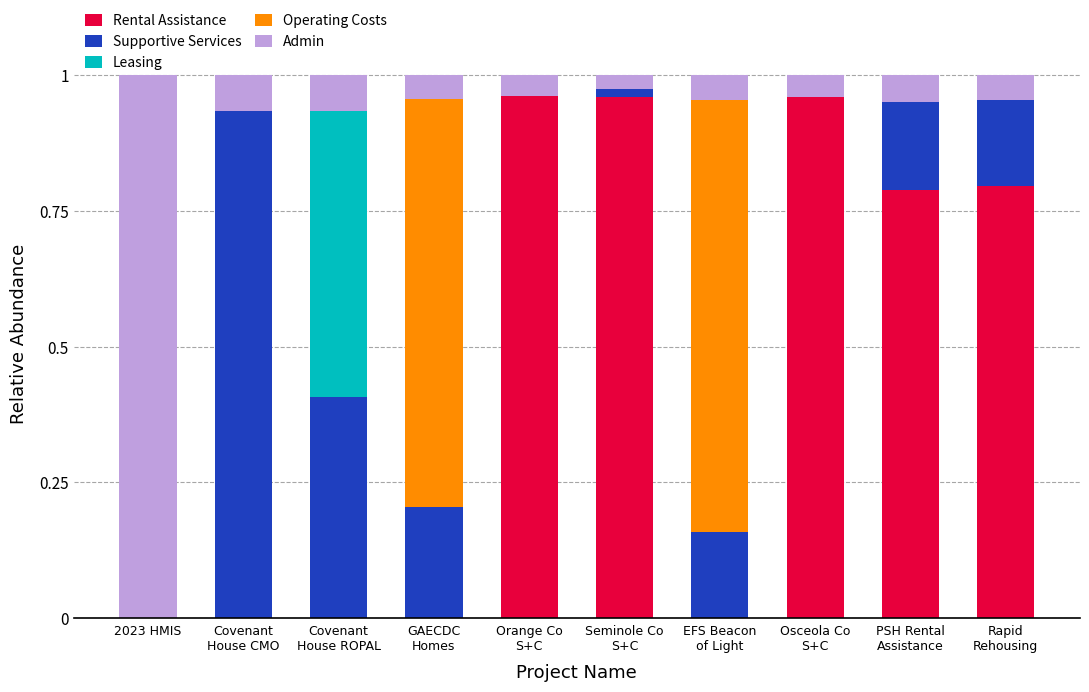

Rank the categories by Rental Assistance value from lowest to highest.

2023 HMIS, Covenant
House CMO, Covenant
House ROPAL, GAECDC
Homes, EFS Beacon
of Light, PSH Rental
Assistance, Rapid
Rehousing, Osceola Co
S+C, Seminole Co
S+C, Orange Co
S+C